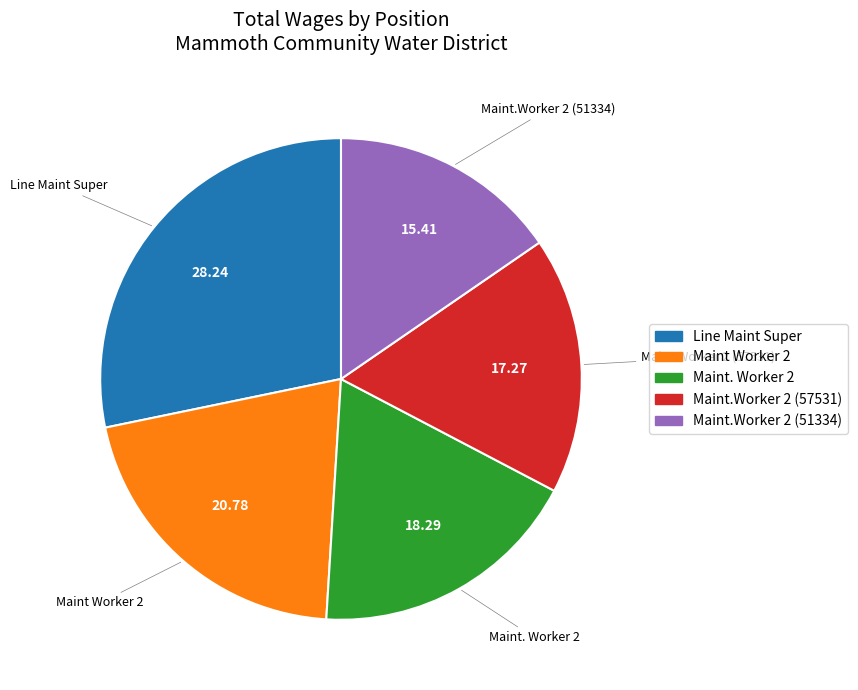

Approximately how many times larger is the value at Maint.Worker 2 (51334) compared to Maint. Worker 2?

0.8